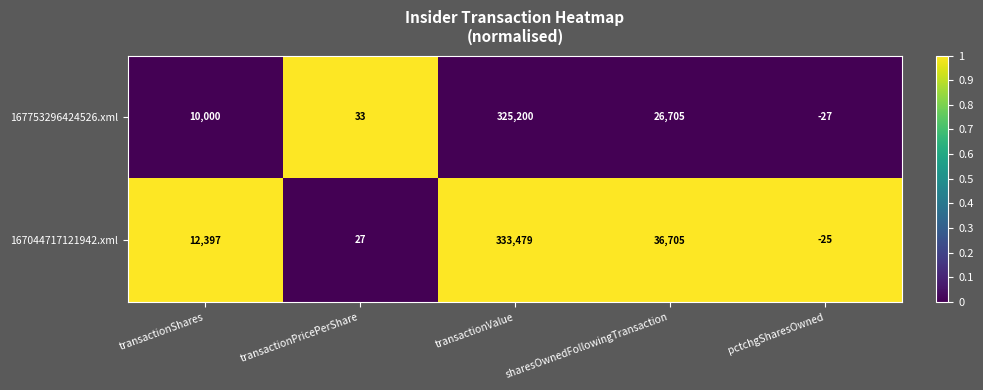

What is the total value across all series at transactionShares?

22397